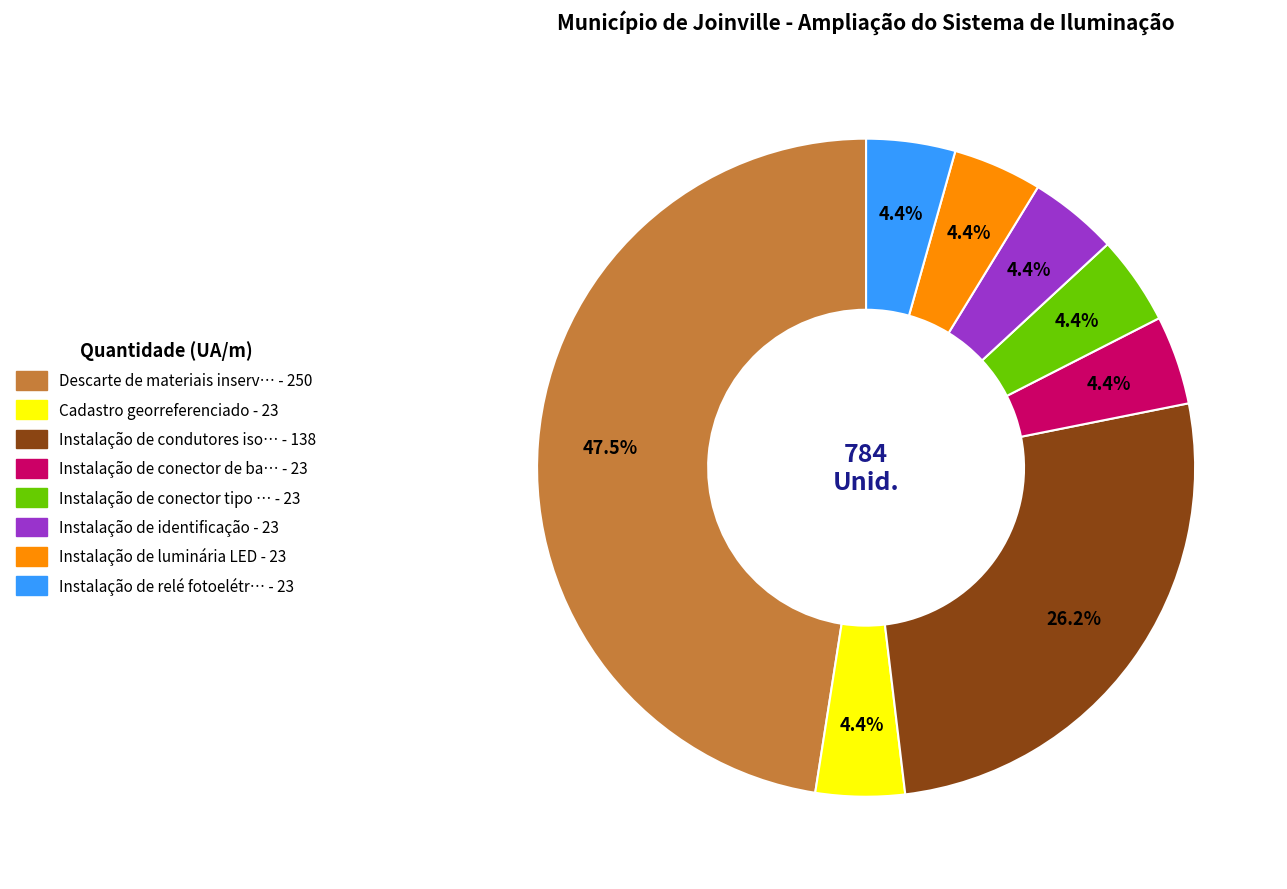

Is there any slice that represents more than half of the pie?

No